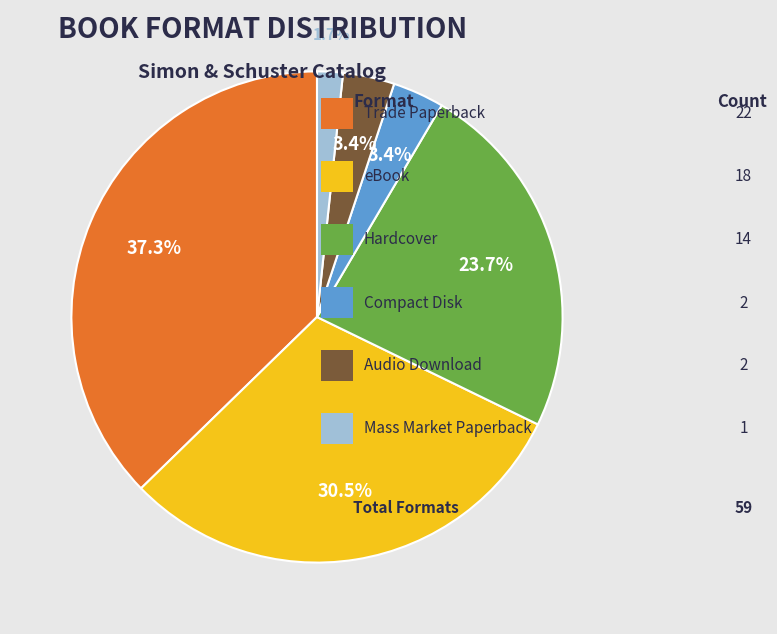

Is there a majority slice in this chart?

No